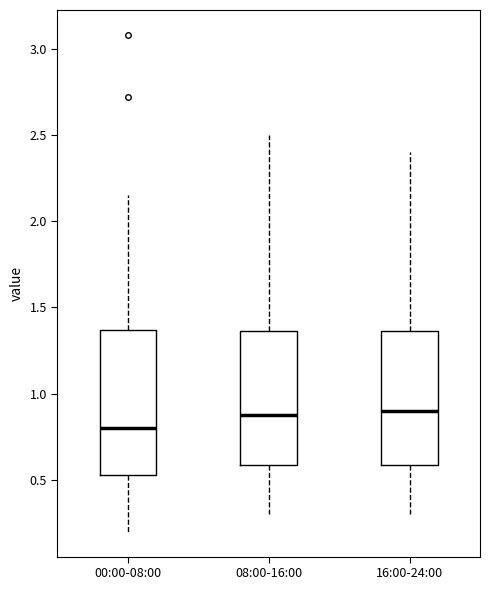

Where is the upper edge of the box for 16:00-24:00 on the y-axis? The values are not printed on the chart, so give them approximately, as read against the axis.

1.35